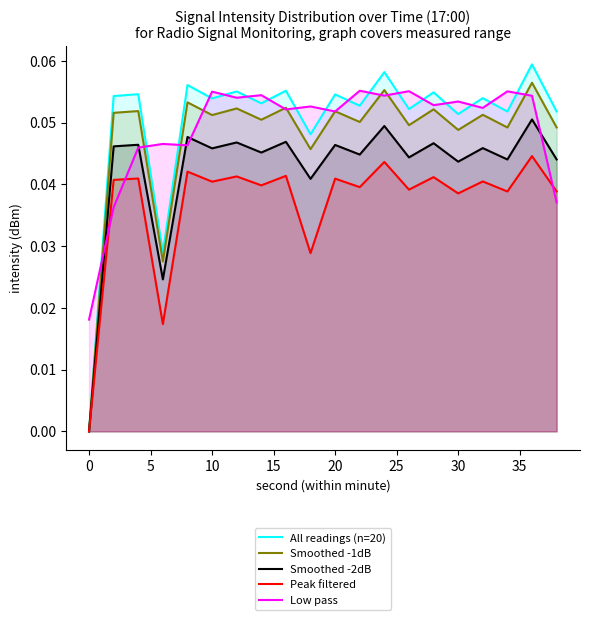

How many times do Smoothed -2dB and Low pass cross each other?

5